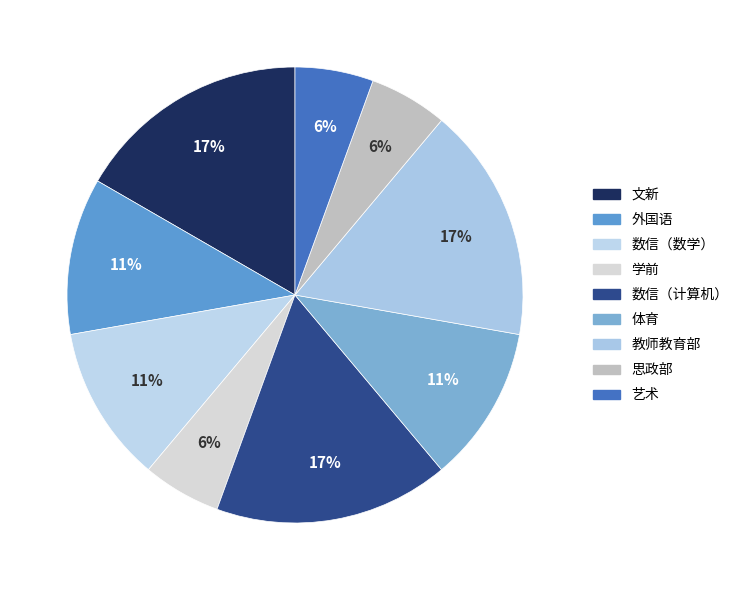

How many slices are in this pie chart?

9